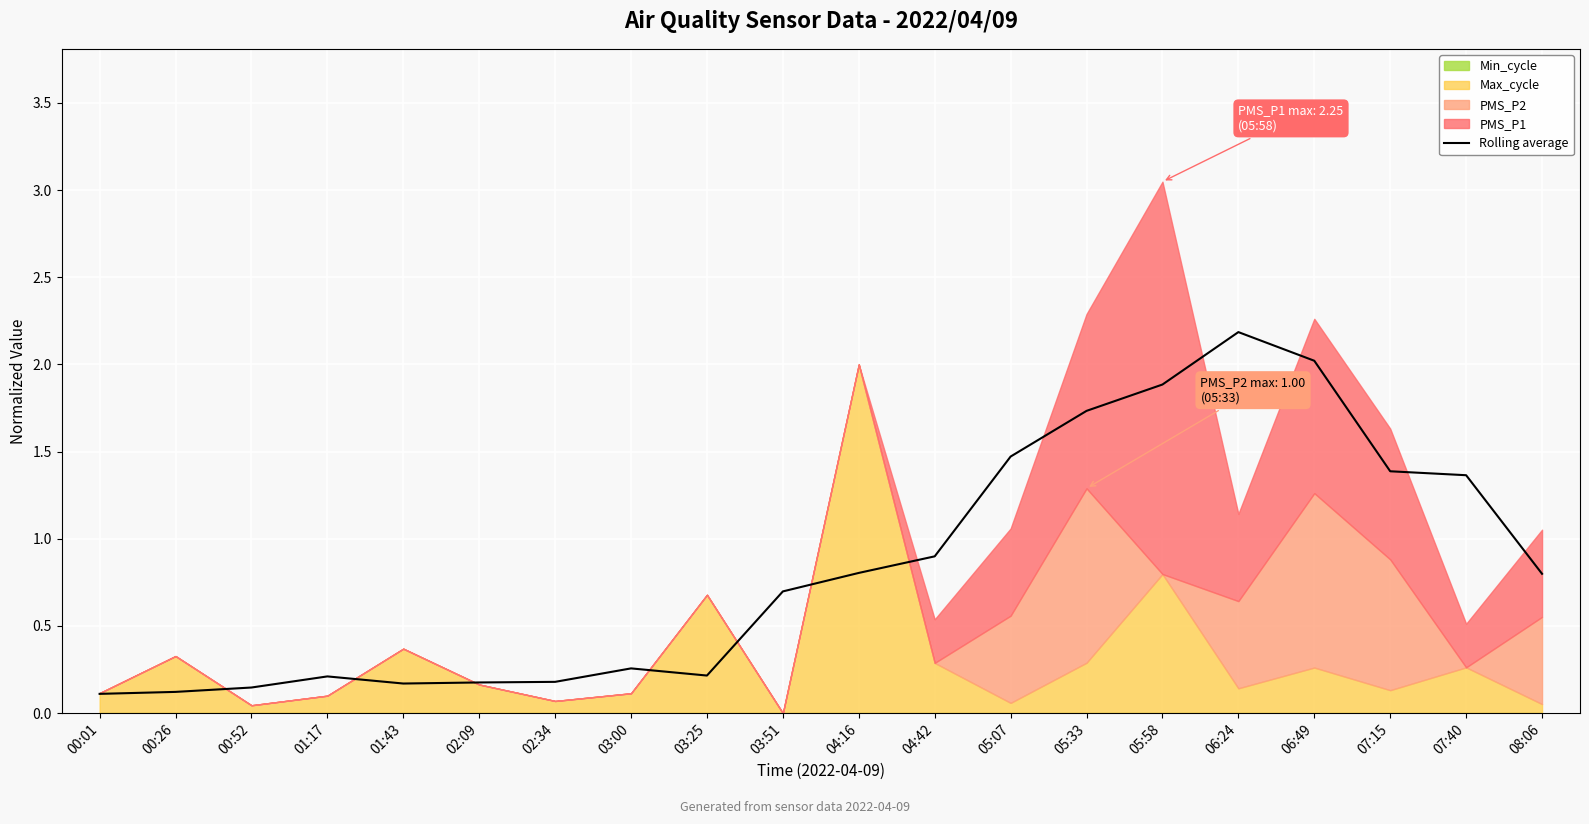

The value at 03:51 is 0.7. True or false?

True